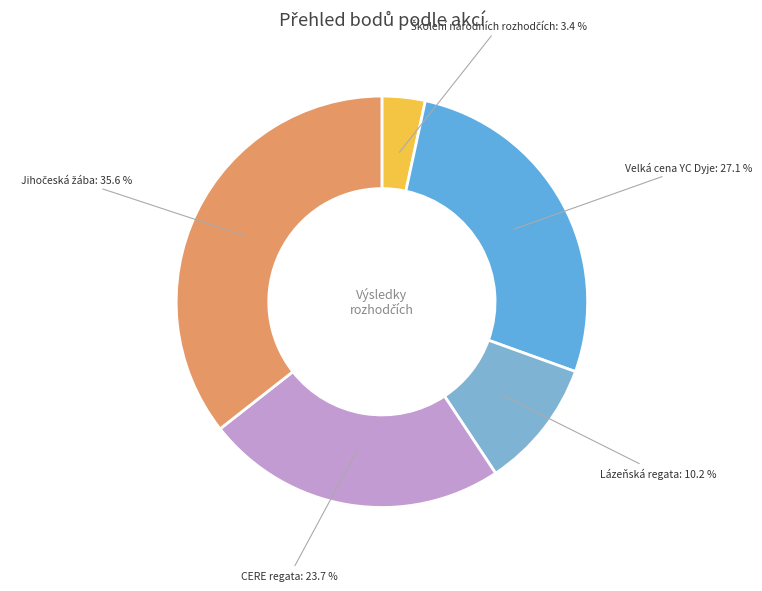

Count the number of slices in the pie.

5